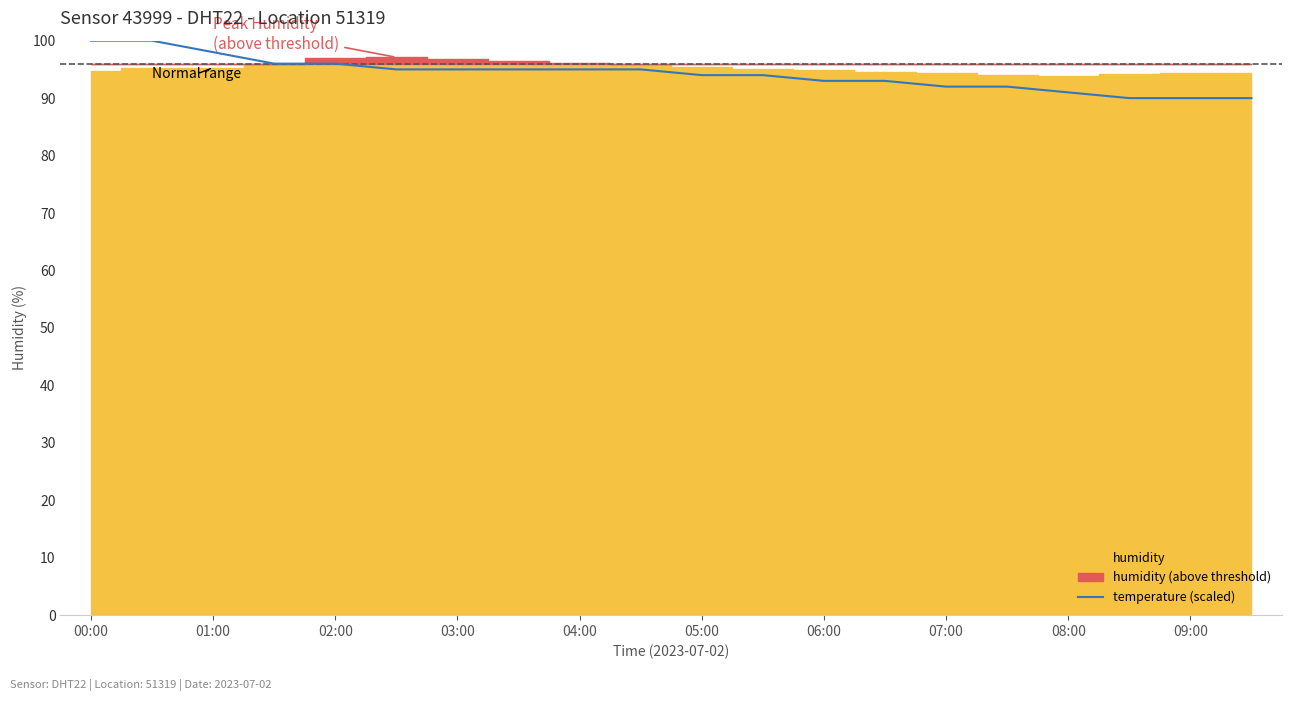

Does the chart have visible grid lines?

No